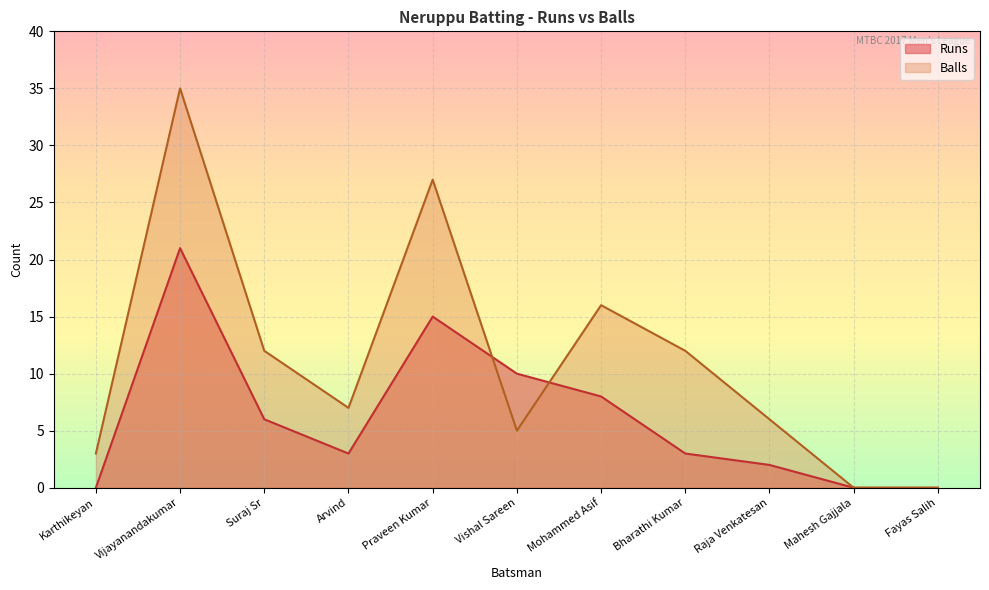

At which category does Runs reach its first local valley?

Arvind